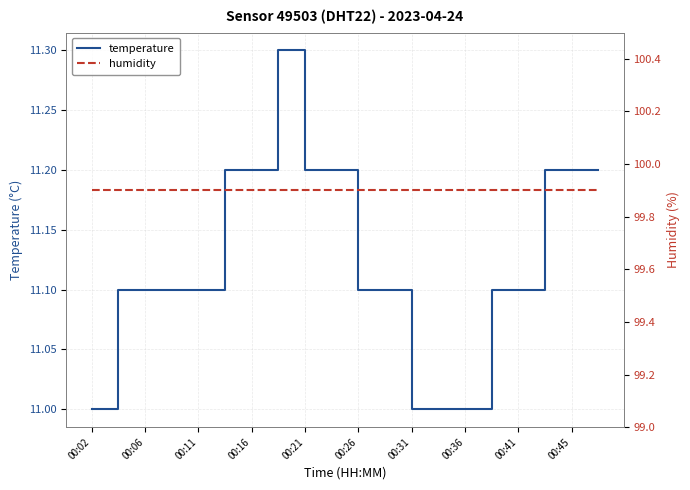

Reading left to right, transcribe all the data shown in this chart.

temperature: 11.0	11.1	11.1	11.1	11.1	11.2	11.2	11.3	11.2	11.2	11.1	11.1	11.0	11.0	11.0	11.1	11.1	11.2	11.2	11.2
humidity: 99.9	99.9	99.9	99.9	99.9	99.9	99.9	99.9	99.9	99.9	99.9	99.9	99.9	99.9	99.9	99.9	99.9	99.9	99.9	99.9